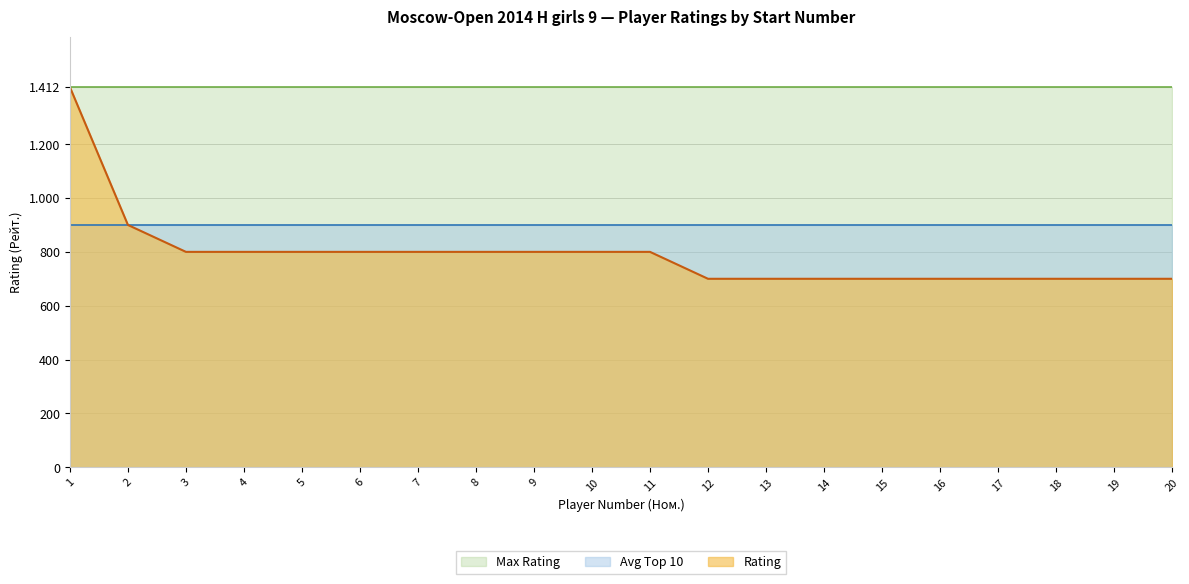

Which series changed the most between 6 and 16?

Rating